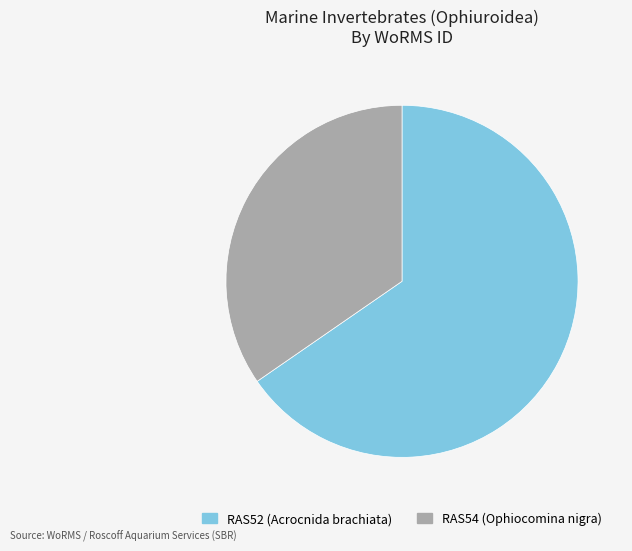

Is there any slice that represents more than half of the pie?

Yes